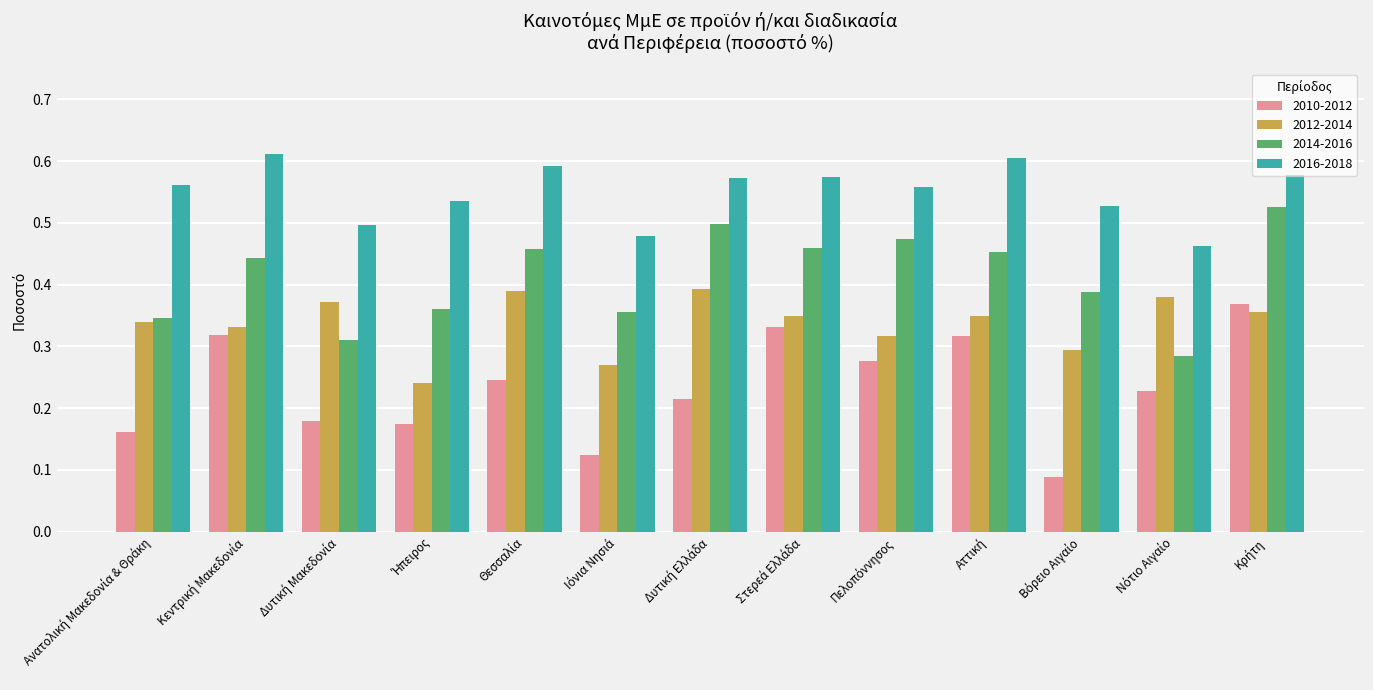

Which series has the largest total across all categories?

2016-2018